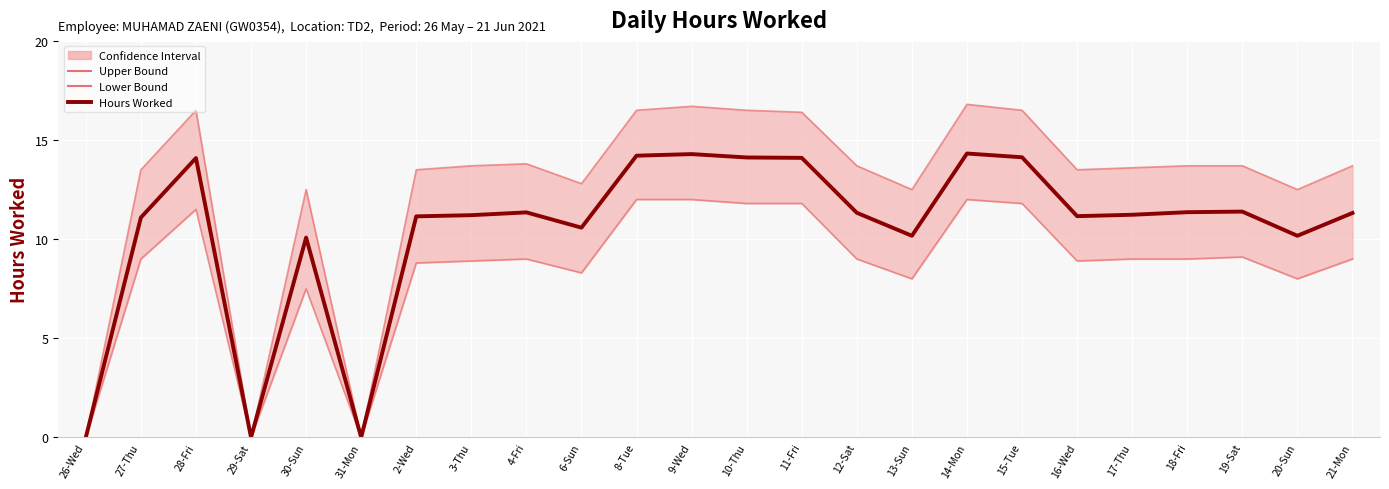

How many categories are shown in the chart?

24